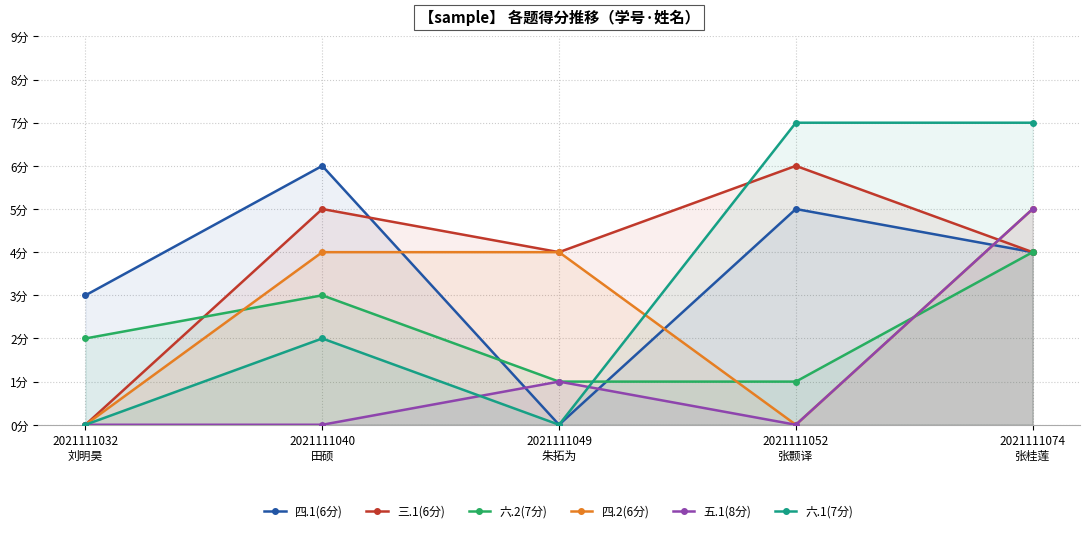

How many lines are shown in the chart?

6